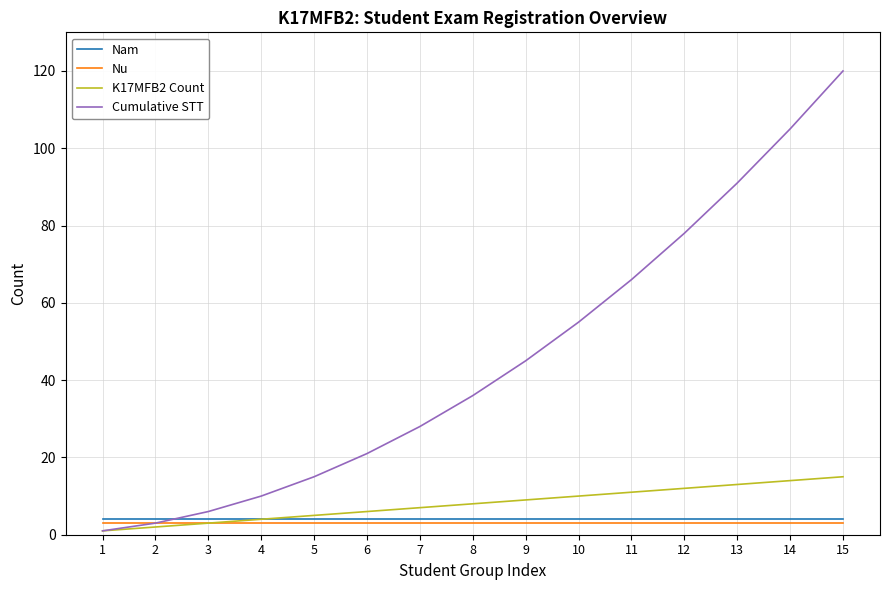

Is it true that Nu equals 3 at 15?

True